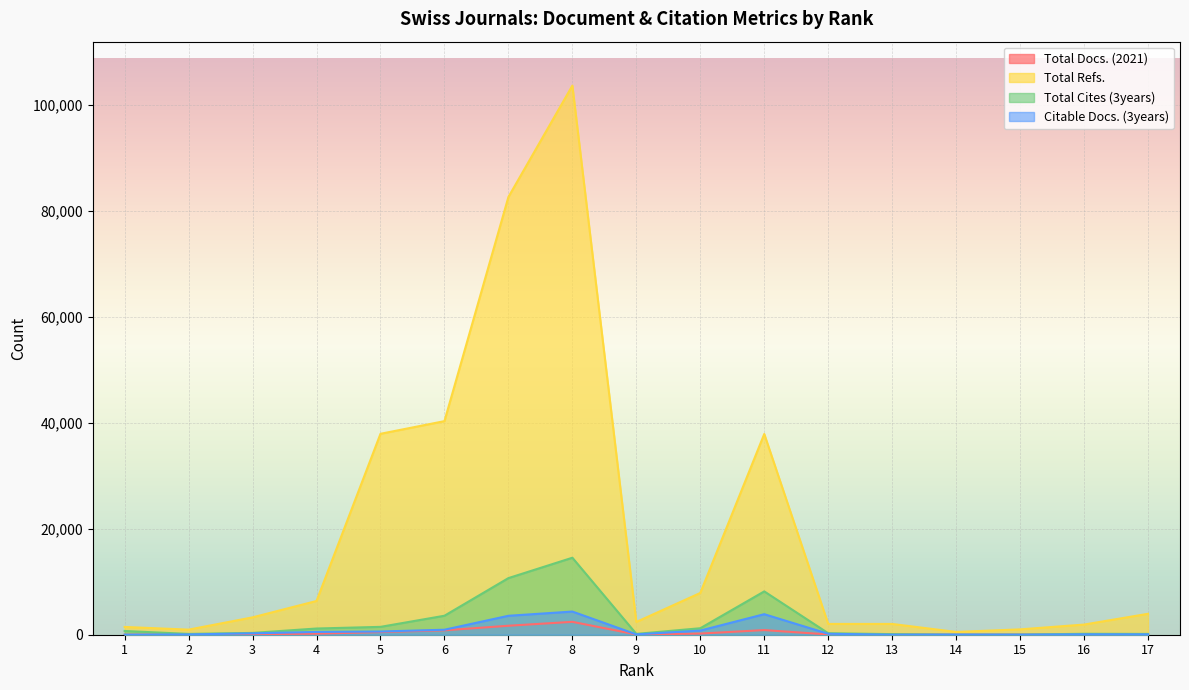

At which category does Citable Docs. (3years) reach its first local peak?

8